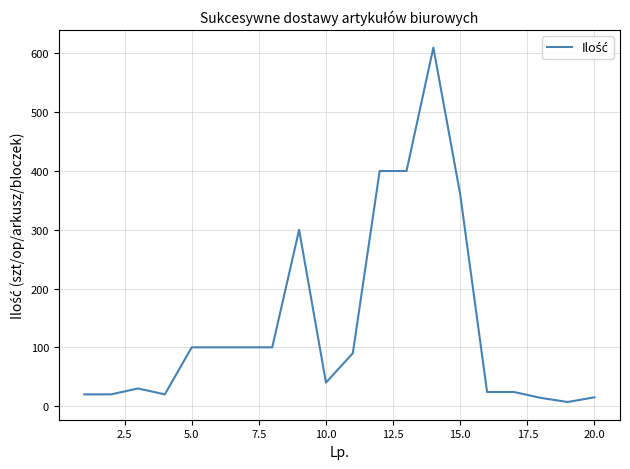

What is the greatest value displayed?

610